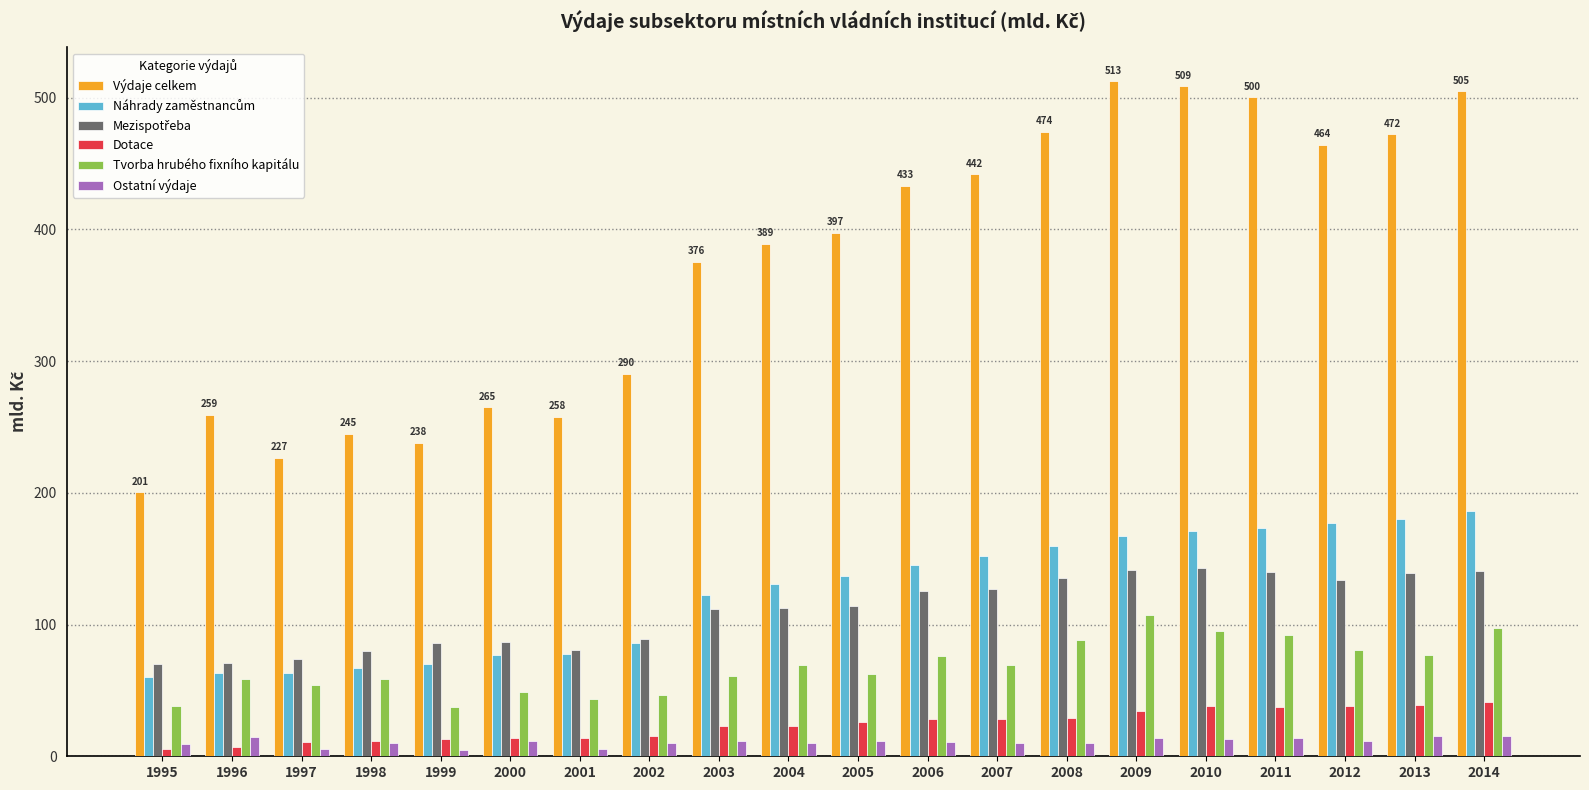

How many data points in Výdaje celkem are above 397?

10